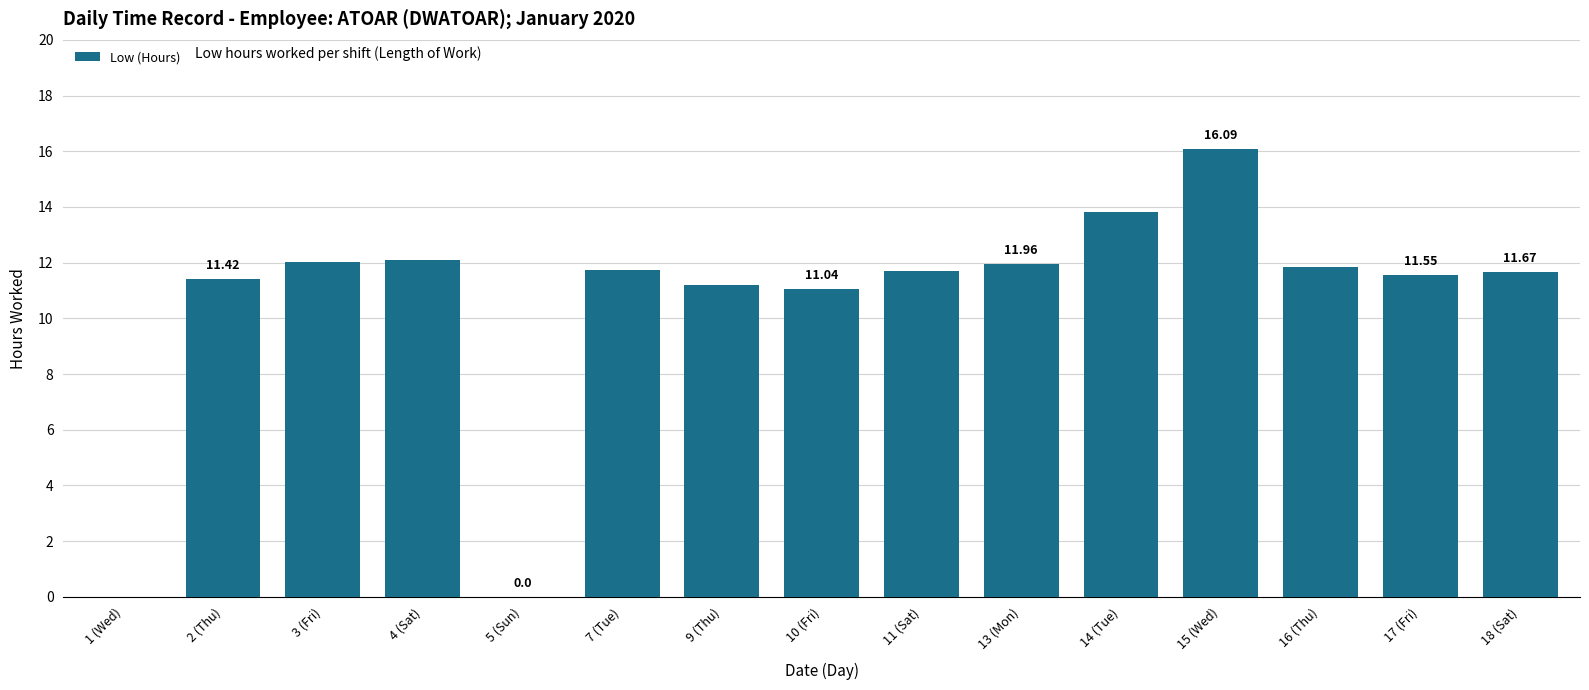

What is the ratio of the value at 7 (Tue) to the value at 2 (Thu)?

1.0